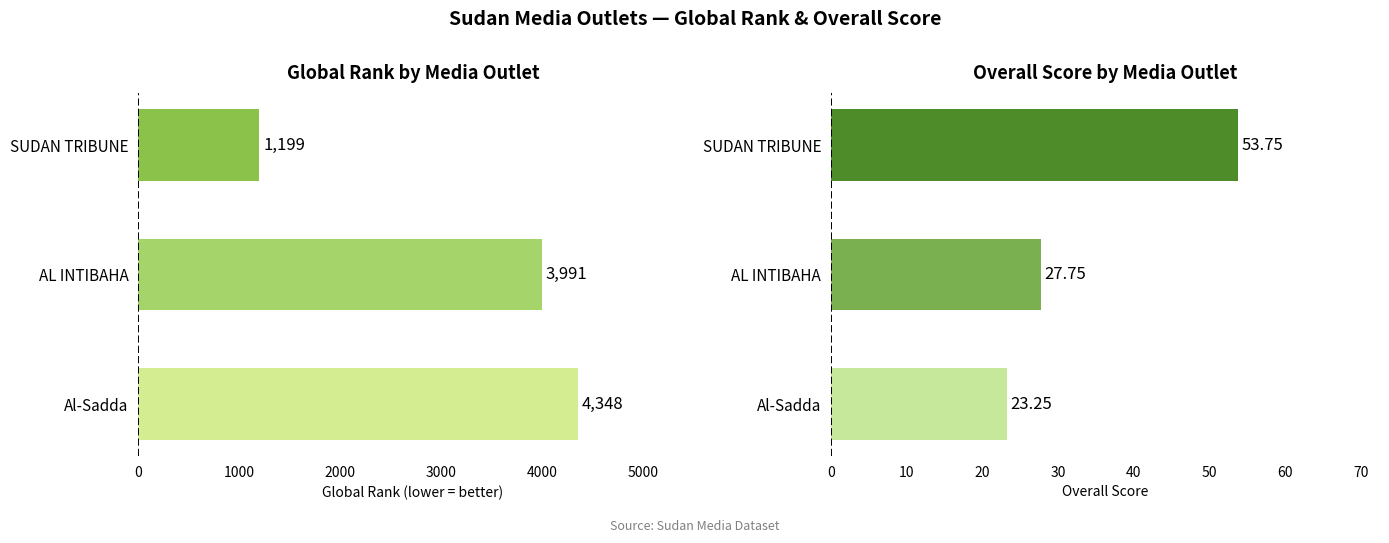

What is the value of the Overall bar at the 1st from the left?

23.2